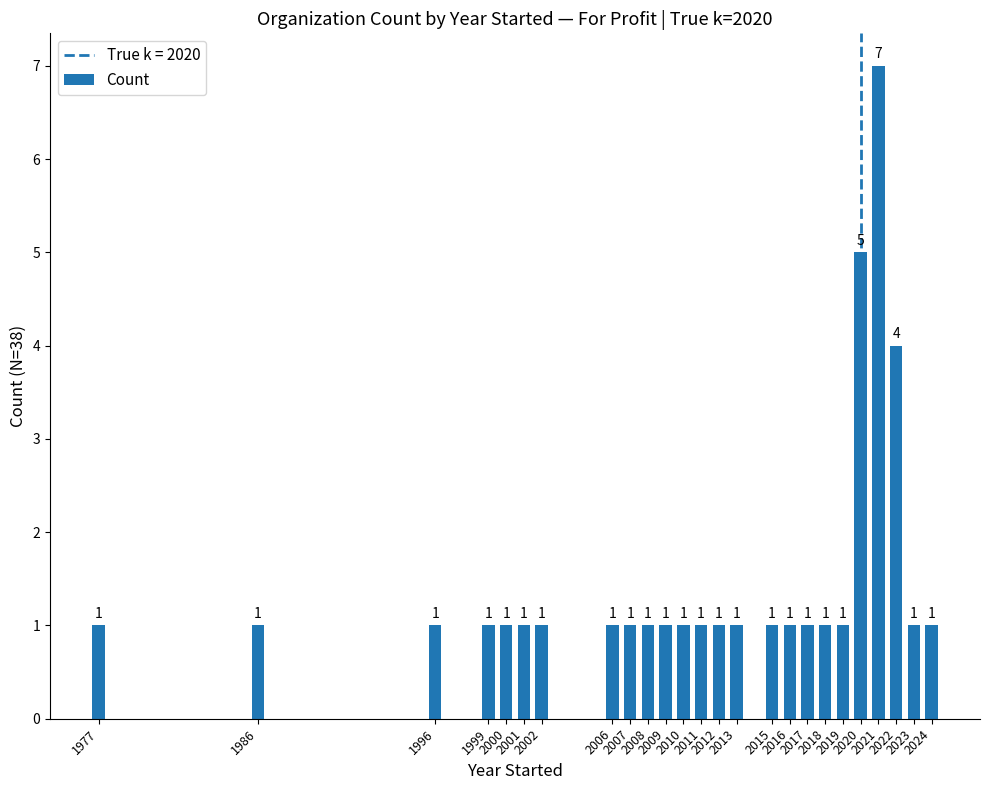

Reading right to left, list all the values displayed in this chart.

2024=1	2023=1	2022=4	2021=7	2020=5	2019=1	2018=1	2017=1	2016=1	2015=1	2013=1	2012=1	2011=1	2010=1	2009=1	2008=1	2007=1	2006=1	2002=1	2001=1	2000=1	1999=1	1996=1	1986=1	1977=1